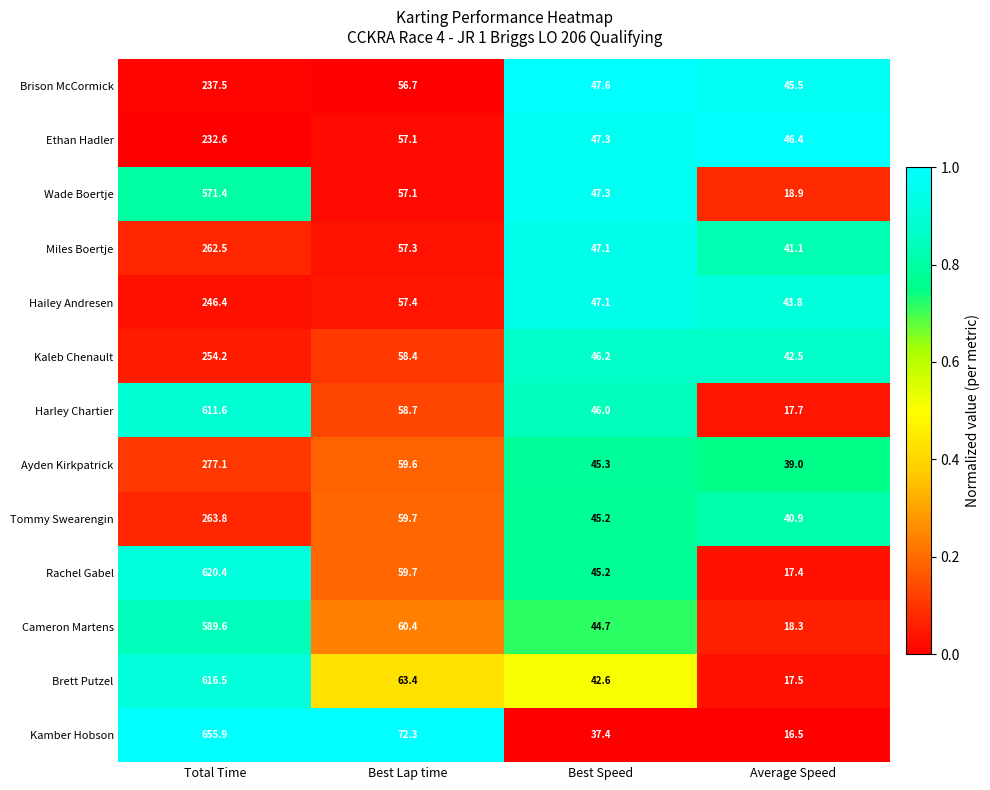

Which series has the widest spread of values?

Kamber Hobson